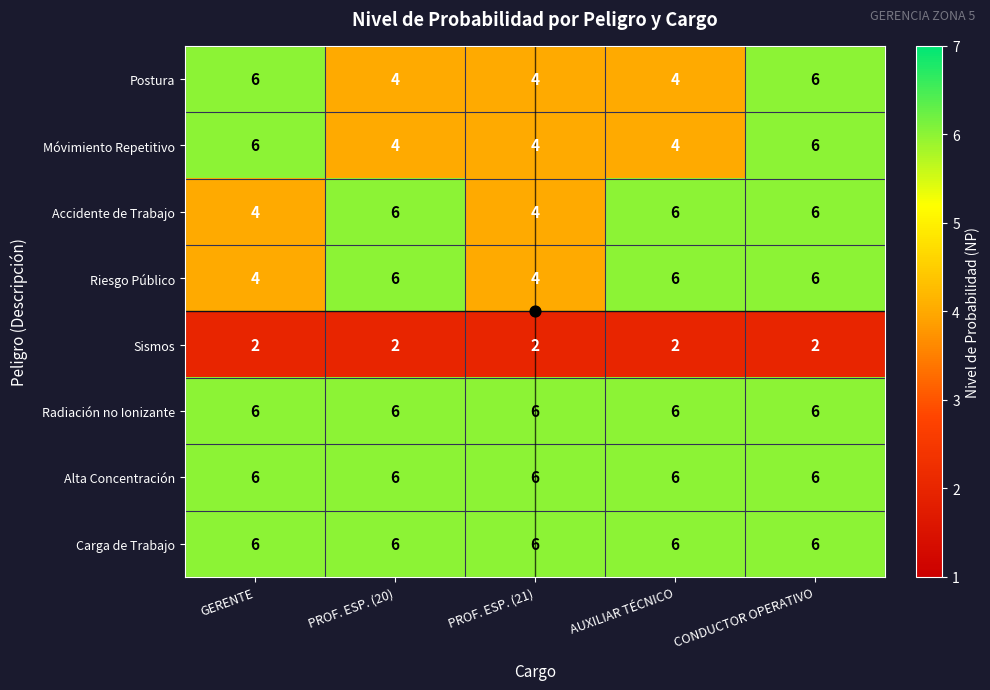

At how many categories does at least one series exceed 4?

5